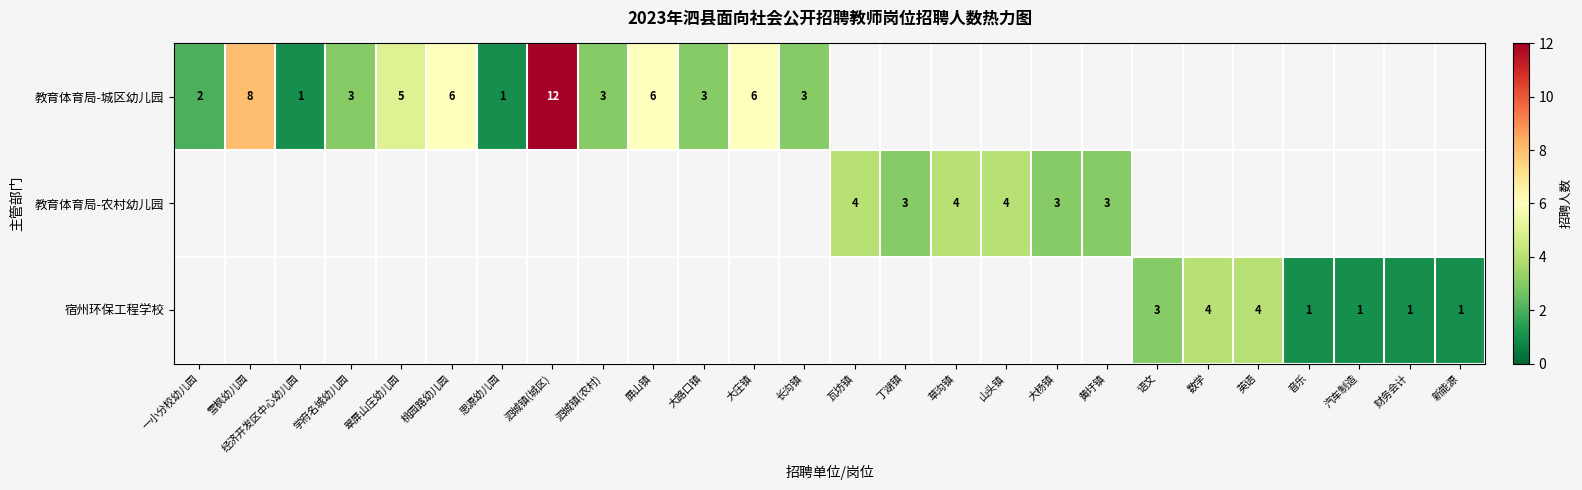

The 教育体育局-城区幼儿园 series shows 3 at 大路口镇. True or false?

True